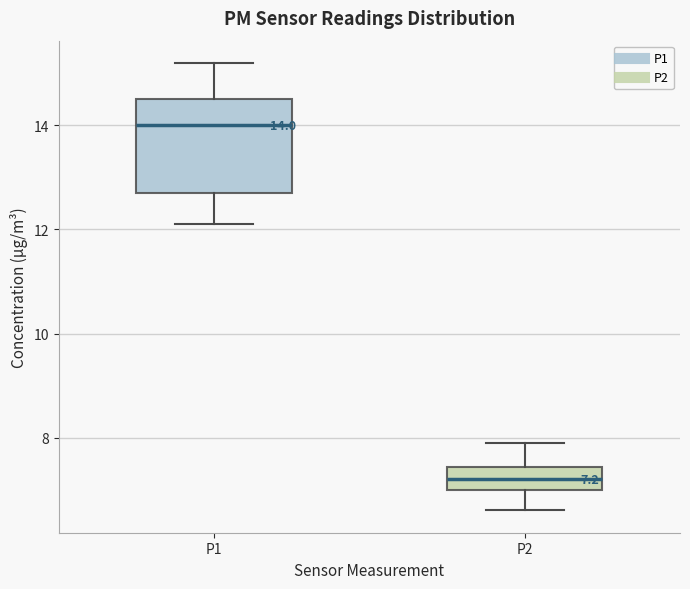

Which box's median line is the highest?

P1